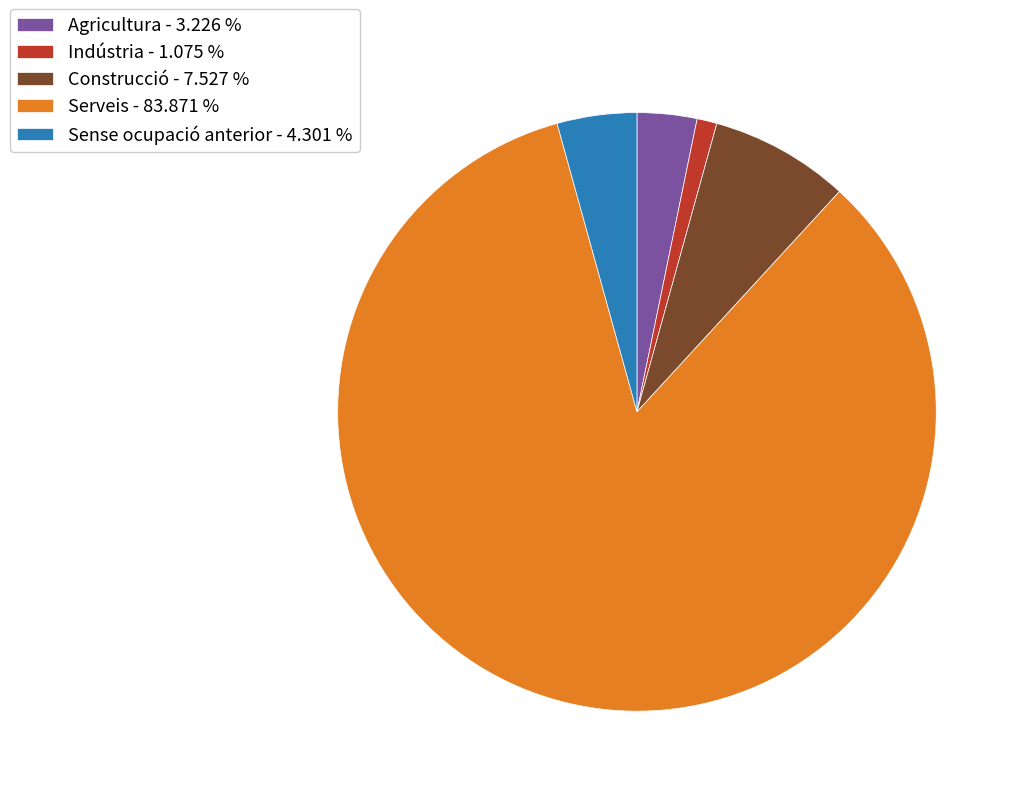

Between Indústria - 1.075 % and Sense ocupació anterior - 4.301 %, which is larger?

Sense ocupació anterior - 4.301 %